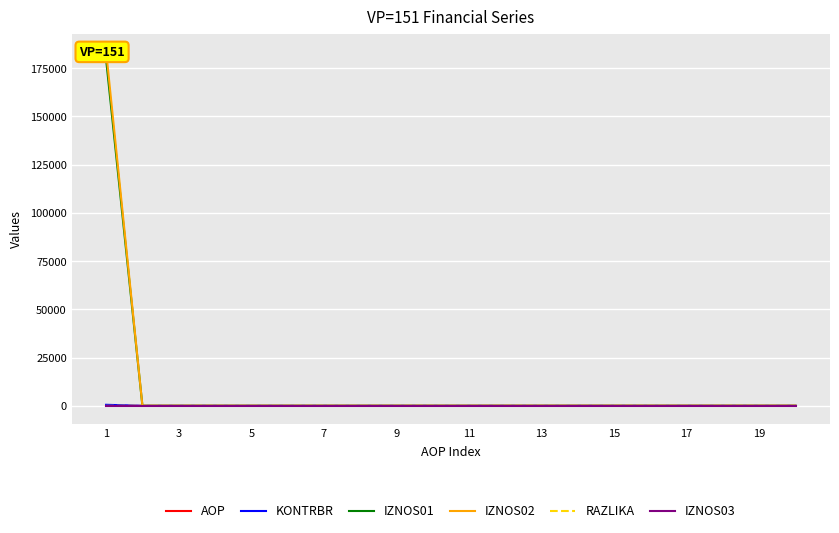

What is the total value across all series at 11?

11.0